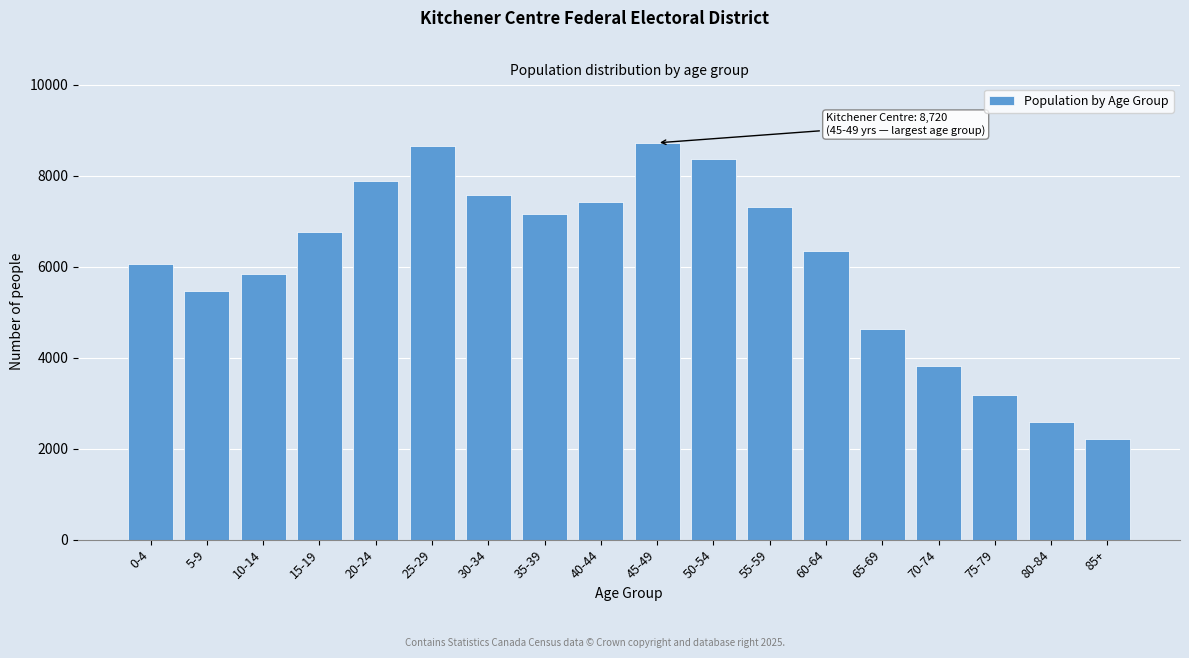

Reading left to right, extract all data points from this chart.

0-4=6060	5-9=5460	10-14=5845	15-19=6770	20-24=7875	25-29=8650	30-34=7565	35-39=7150	40-44=7415	45-49=8720	50-54=8355	55-59=7300	60-64=6340	65-69=4640	70-74=3805	75-79=3180	80-84=2595	85+=2205